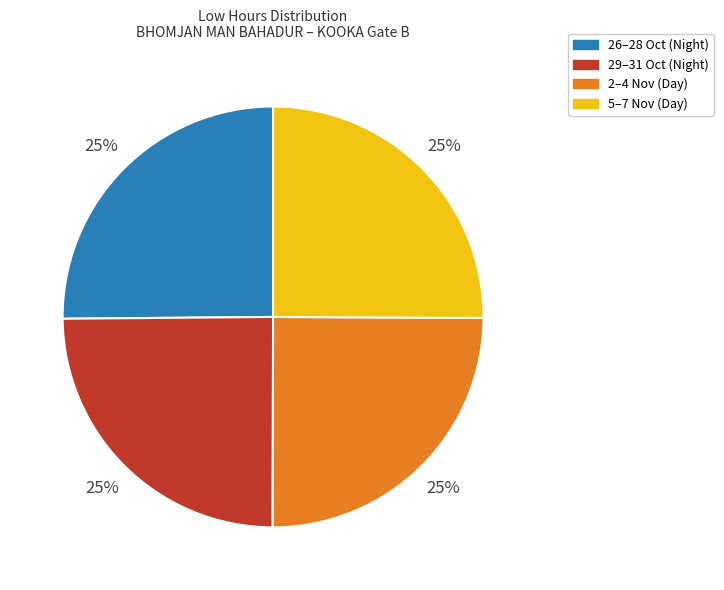

Is there a majority slice in this chart?

No